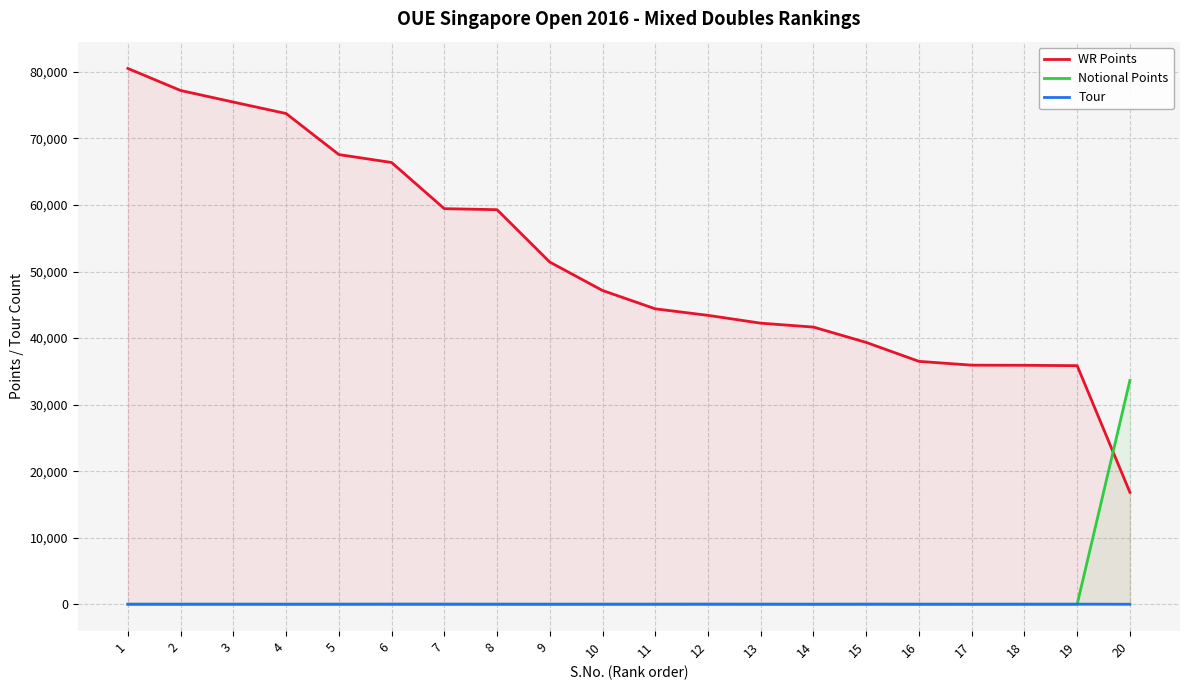

Is it true that Notional Points equals -17289 at 14?

False